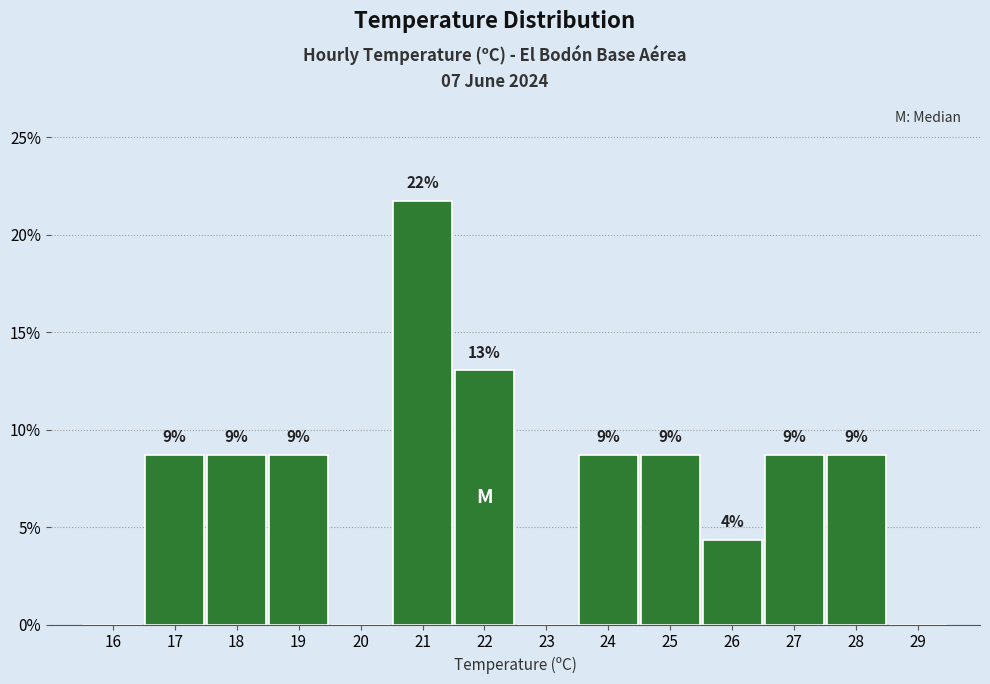

Are the bars horizontal?

No